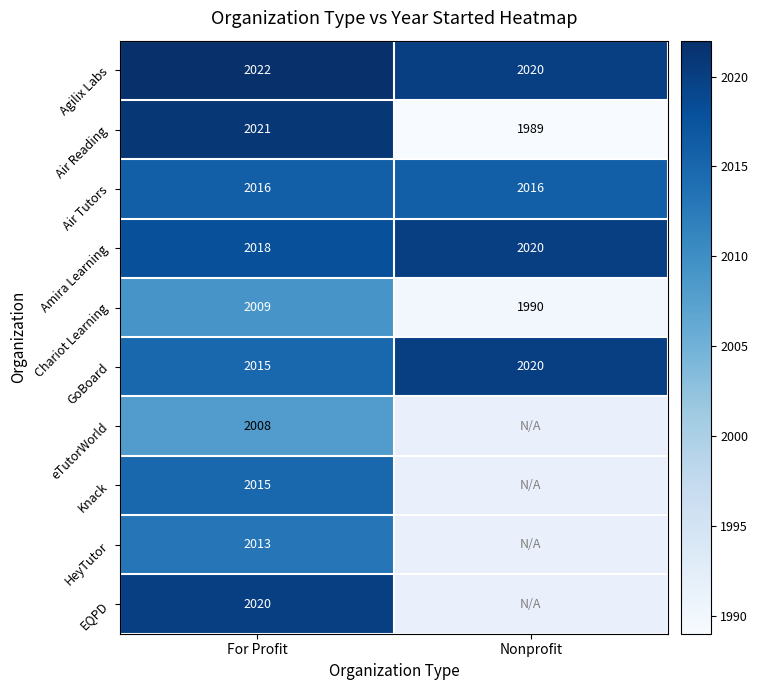

What is the total value across all series at For Profit?

20157